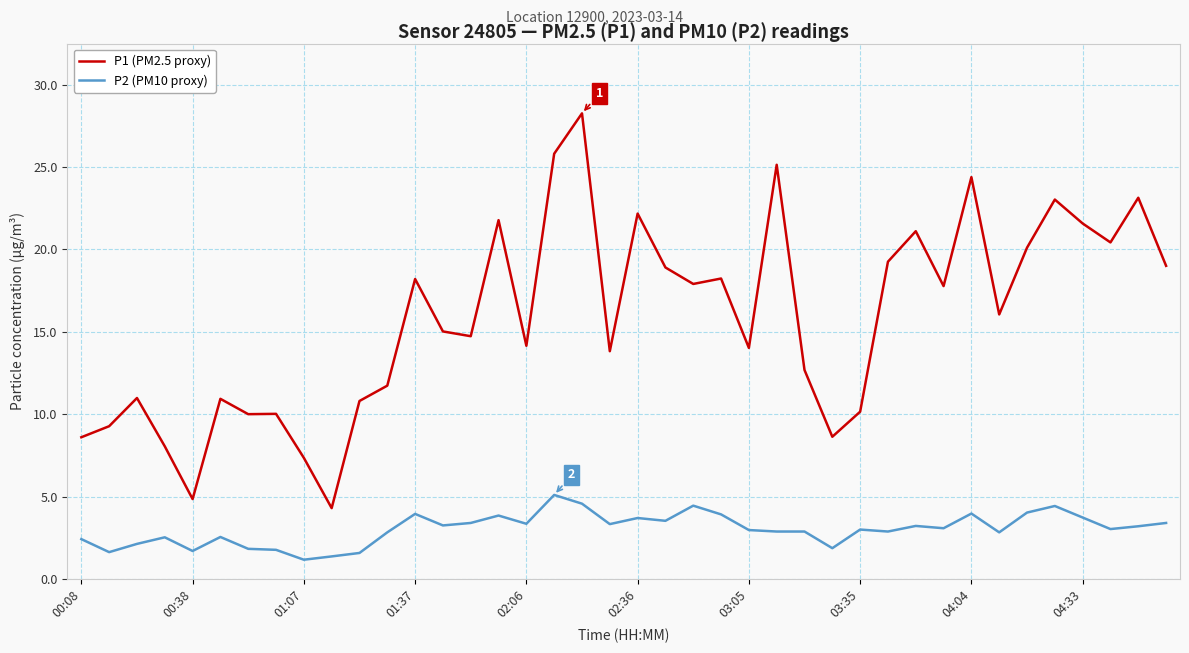

What is the smallest value displayed?

1.2